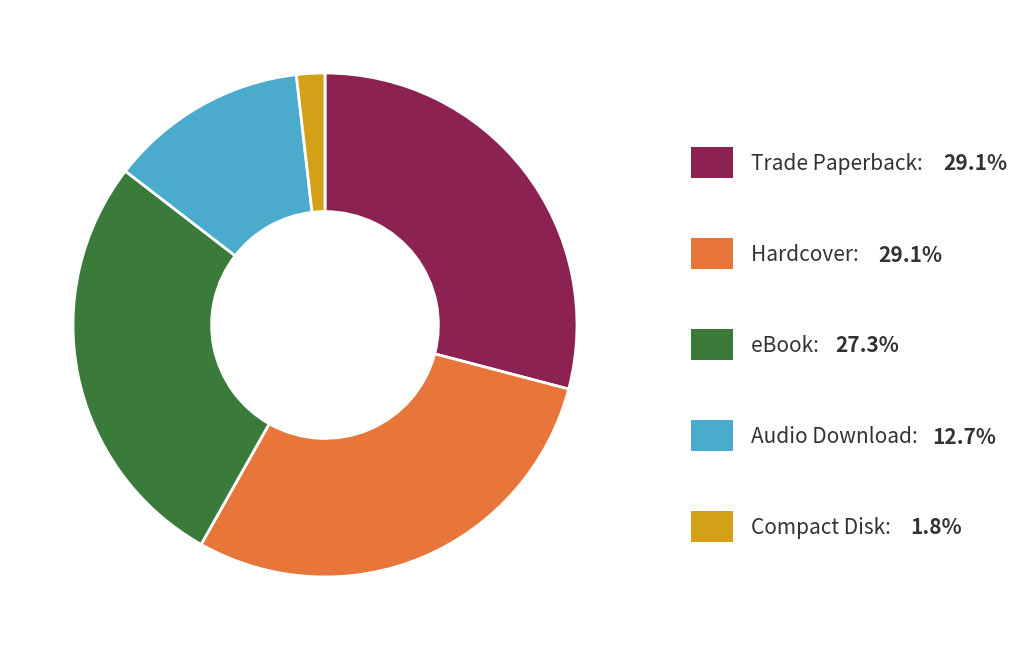

Is there any slice that represents more than half of the pie?

No